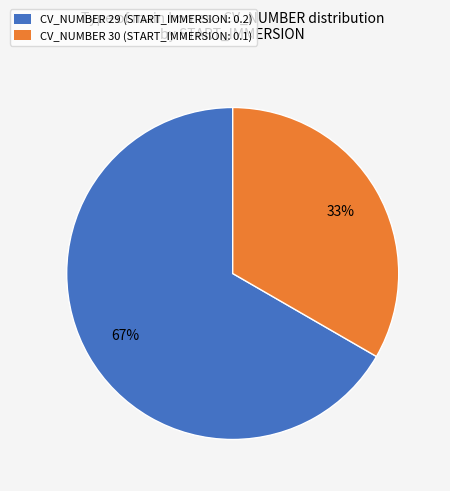

What percentage is the CV_NUMBER 29 (START_IMMERSION: 0.2) slice, to the nearest percent?

67%